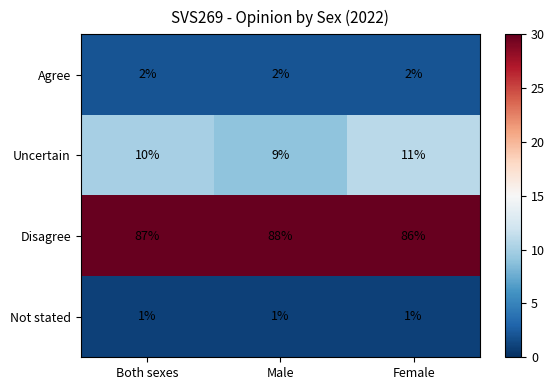

What value does the Uncertain series have at Male?

9